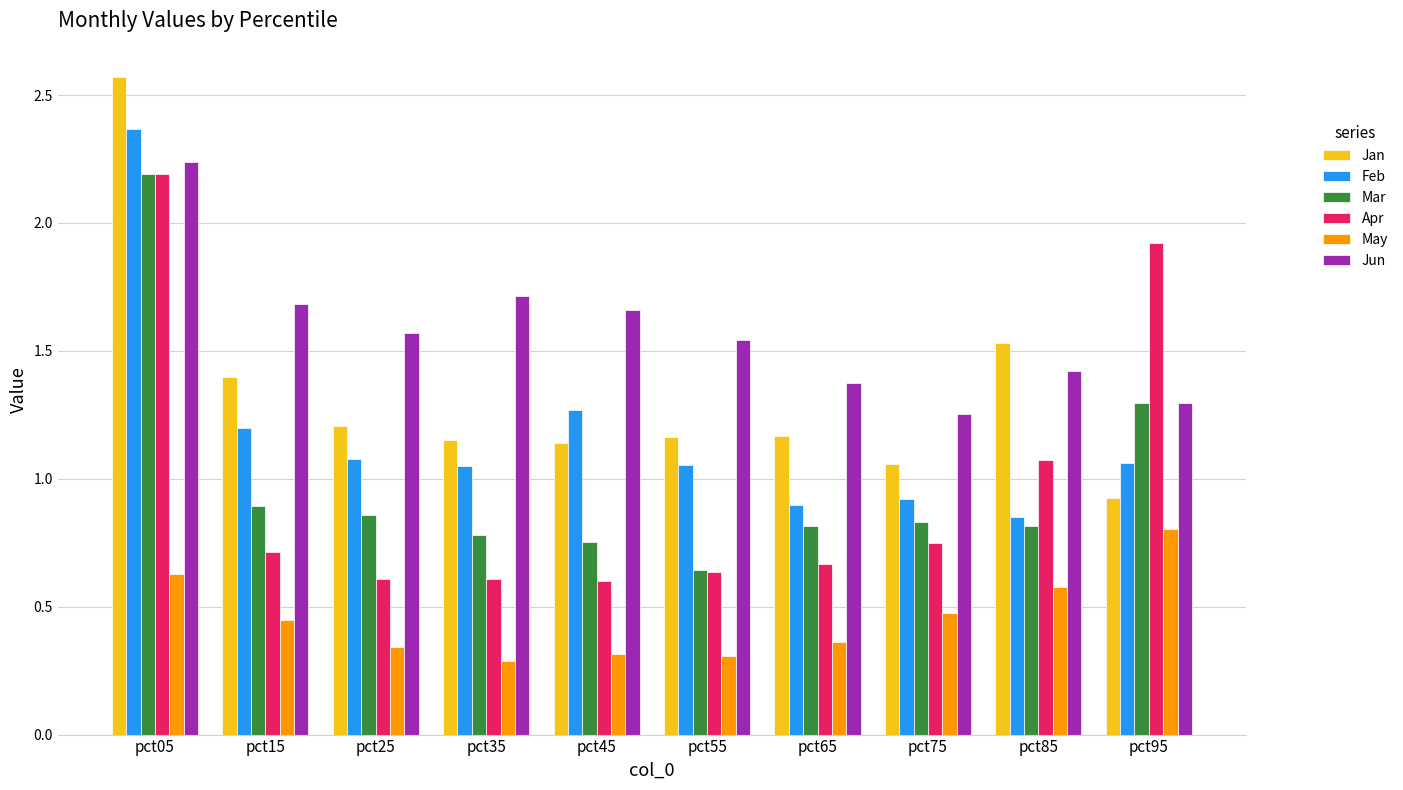

How many distinct data groups are displayed?

6